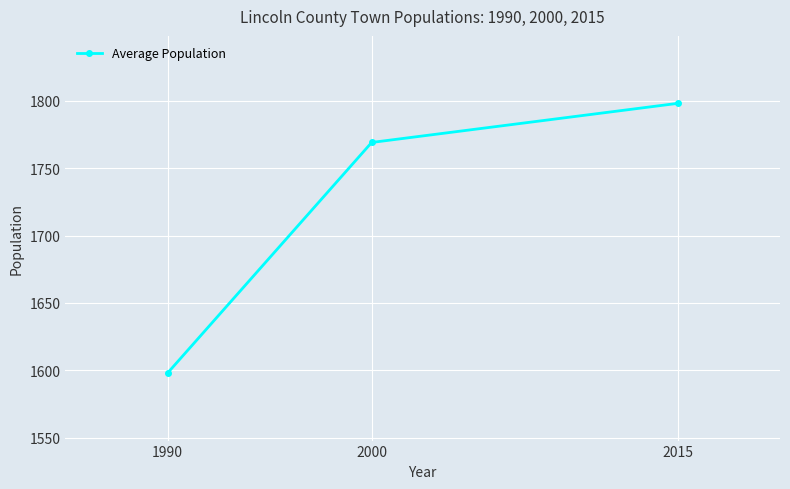

True or false: the data shows 2690 at 2015.

False